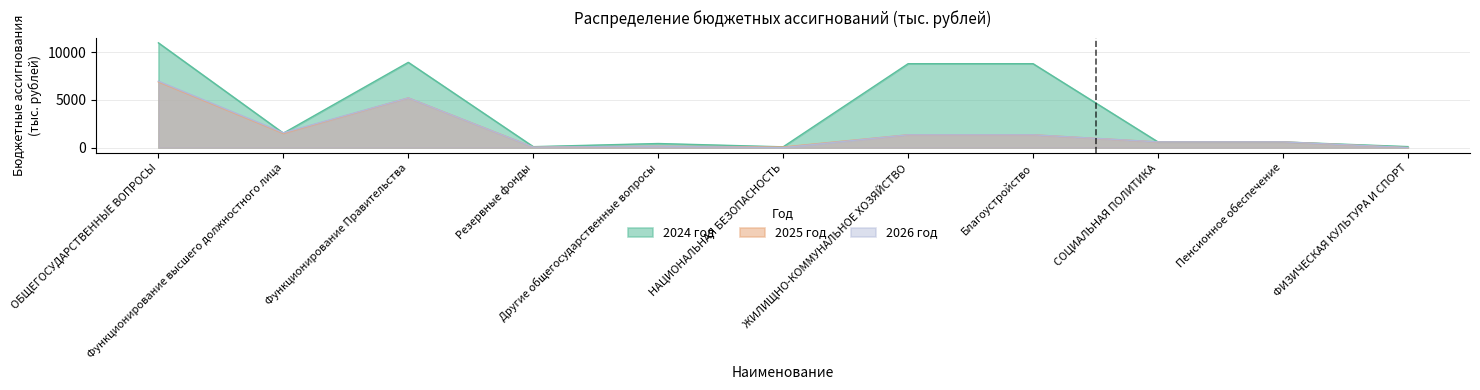

What is the total value across all series at Благоустройство?

11498.1